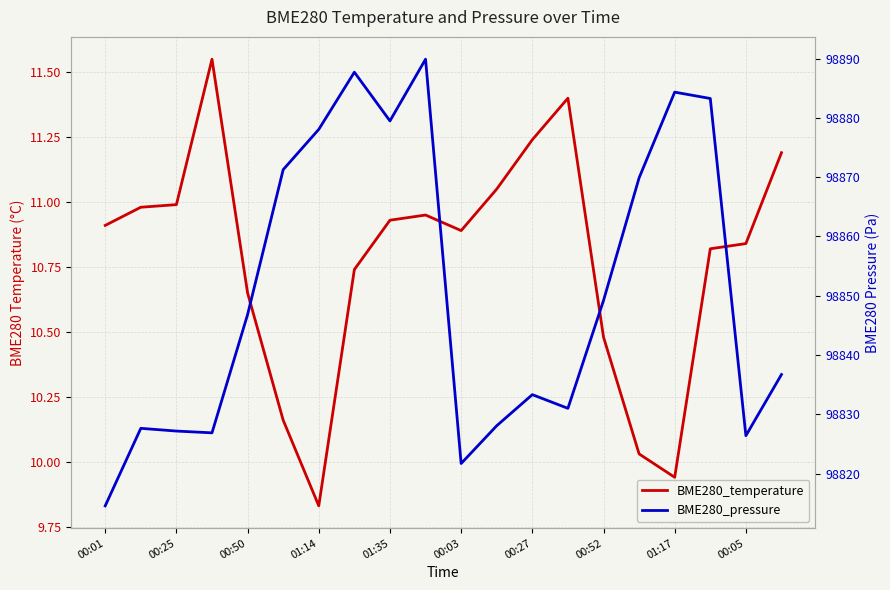

How many data points in BME280_pressure are above 98846?

10